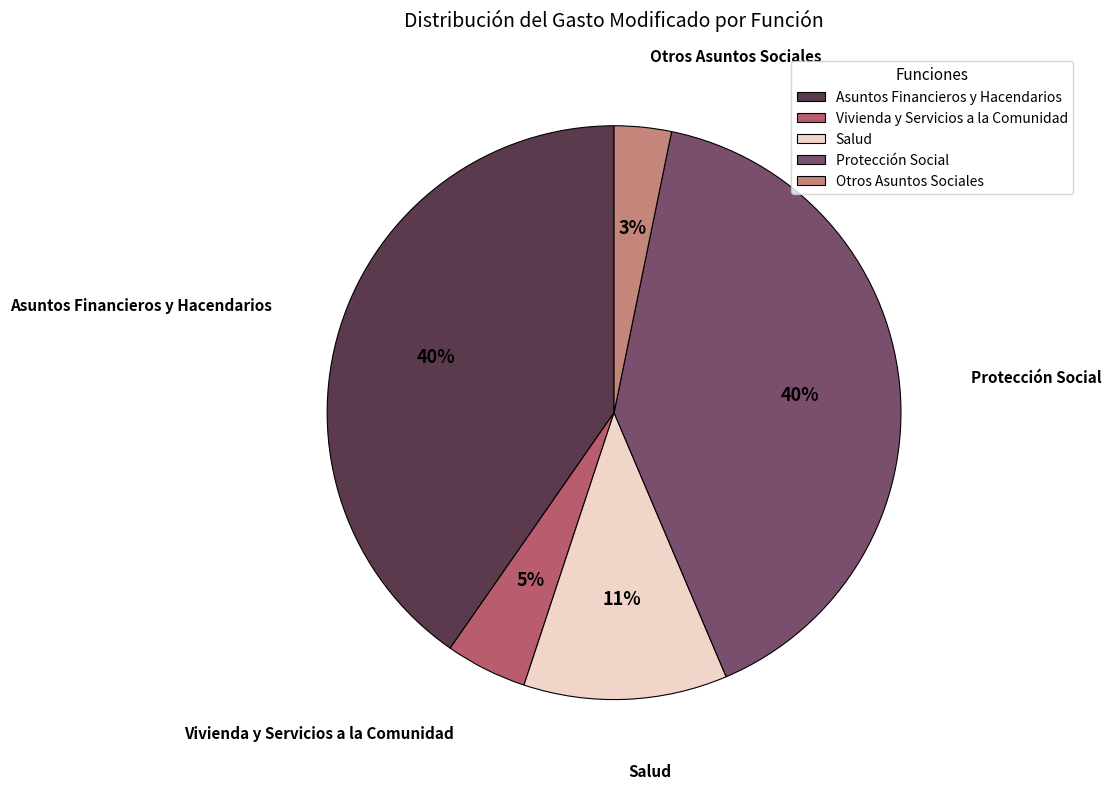

To the nearest percent, what percentage of the pie is Otros Asuntos Sociales?

3%